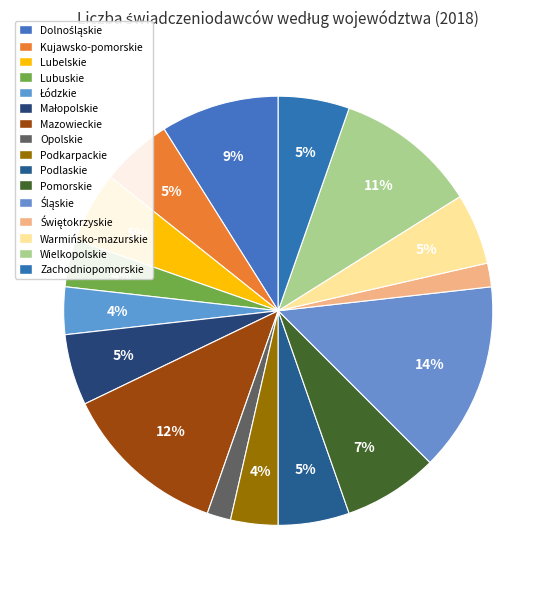

To the nearest percent, what is the combined percentage of Pomorskie and Kujawsko-pomorskie?

12%